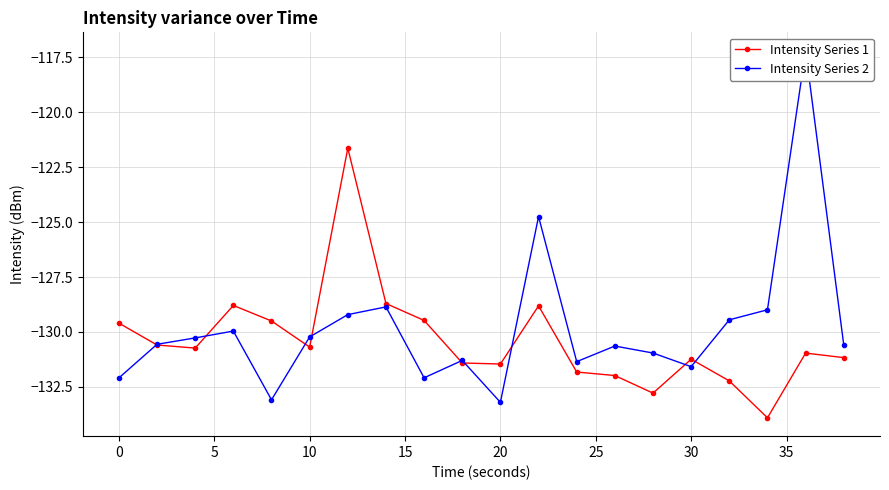

What is the minimum value for Intensity Series 1?

-133.9